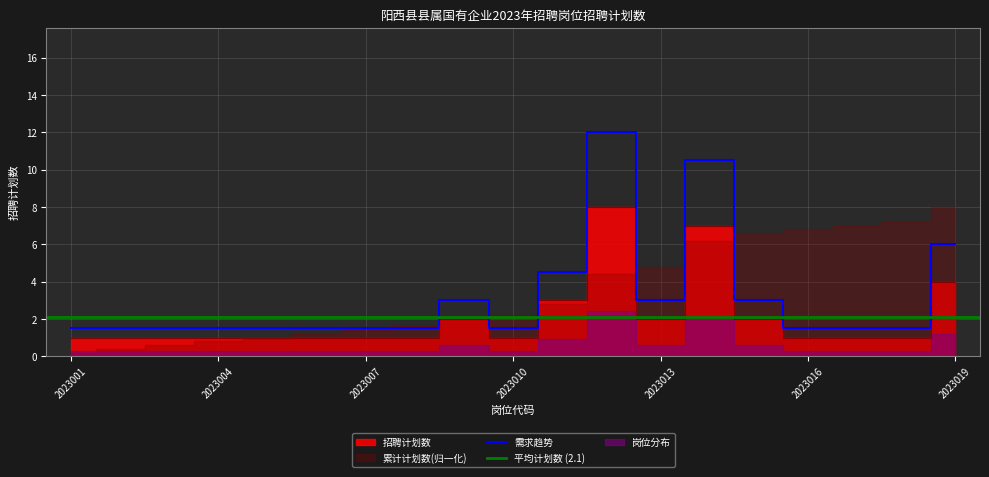

How many points are higher than both their immediate neighbors (excluding endpoints)?

3